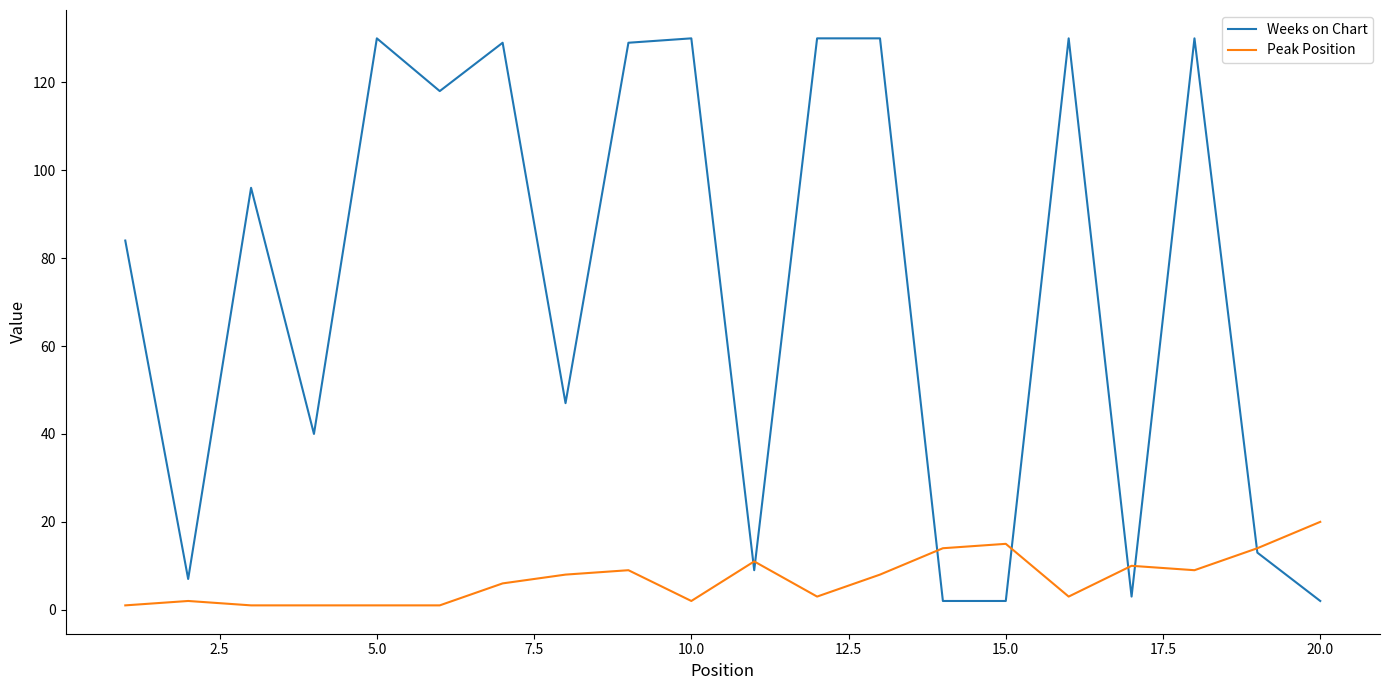

Rank the series by their maximum value, from highest to lowest.

Weeks on Chart, Peak Position